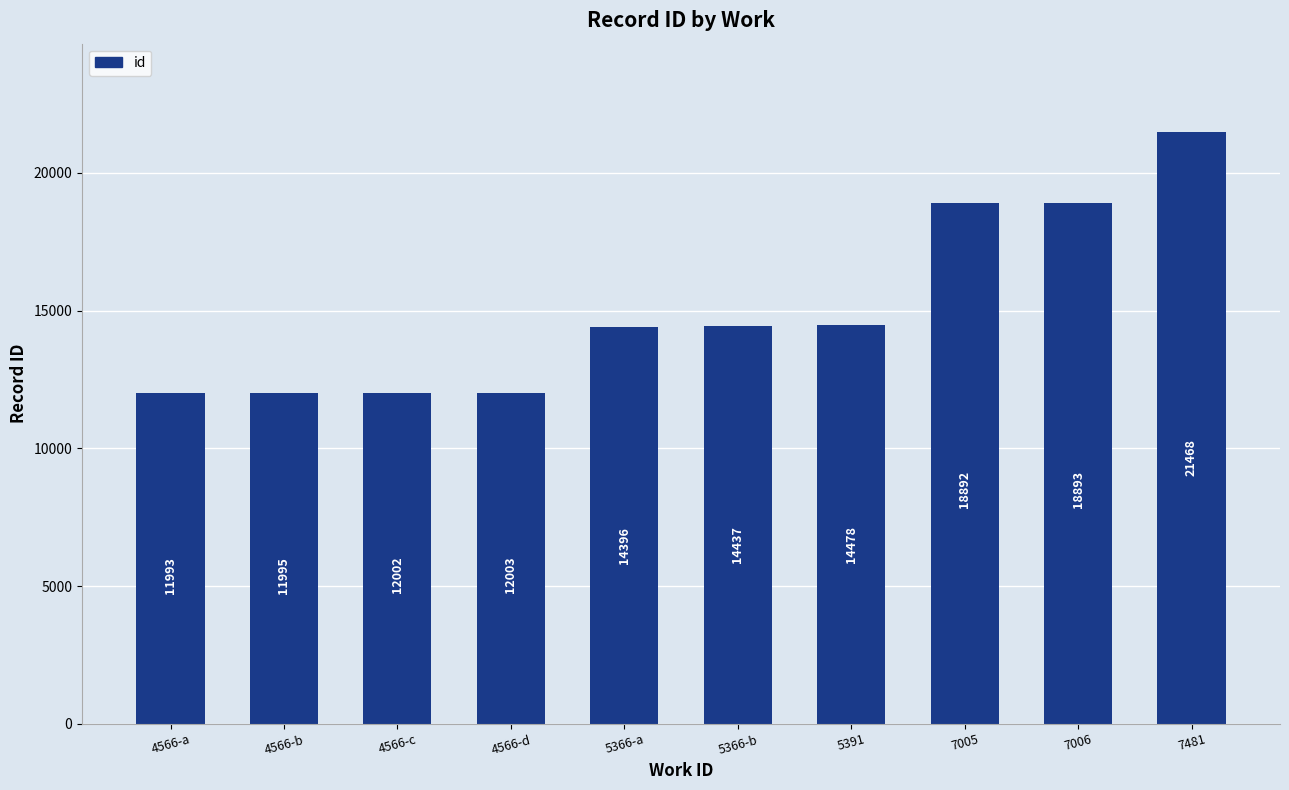

Reading left to right, extract all data points from this chart.

4566-a=11993	4566-b=11995	4566-c=12002	4566-d=12003	5366-a=14396	5366-b=14437	5391=14478	7005=18892	7006=18893	7481=21468